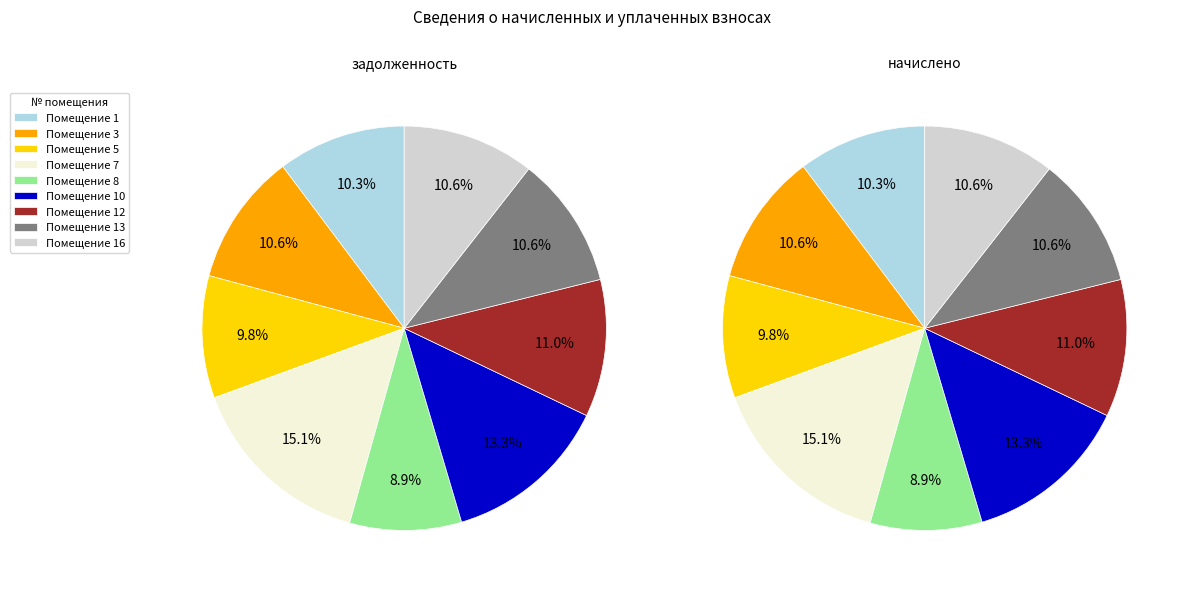

To the nearest percent, what is the combined percentage of 7 and 10?

28%